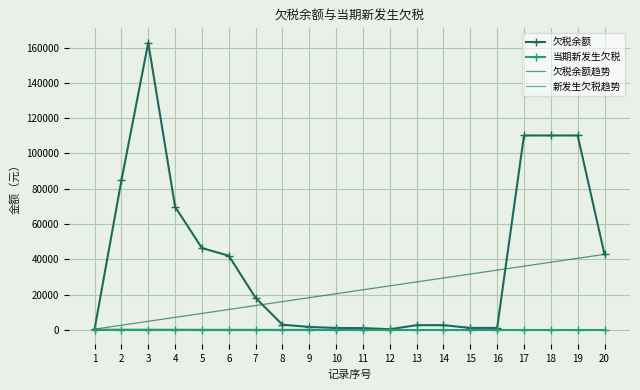

How many data points are less than 18185?

10